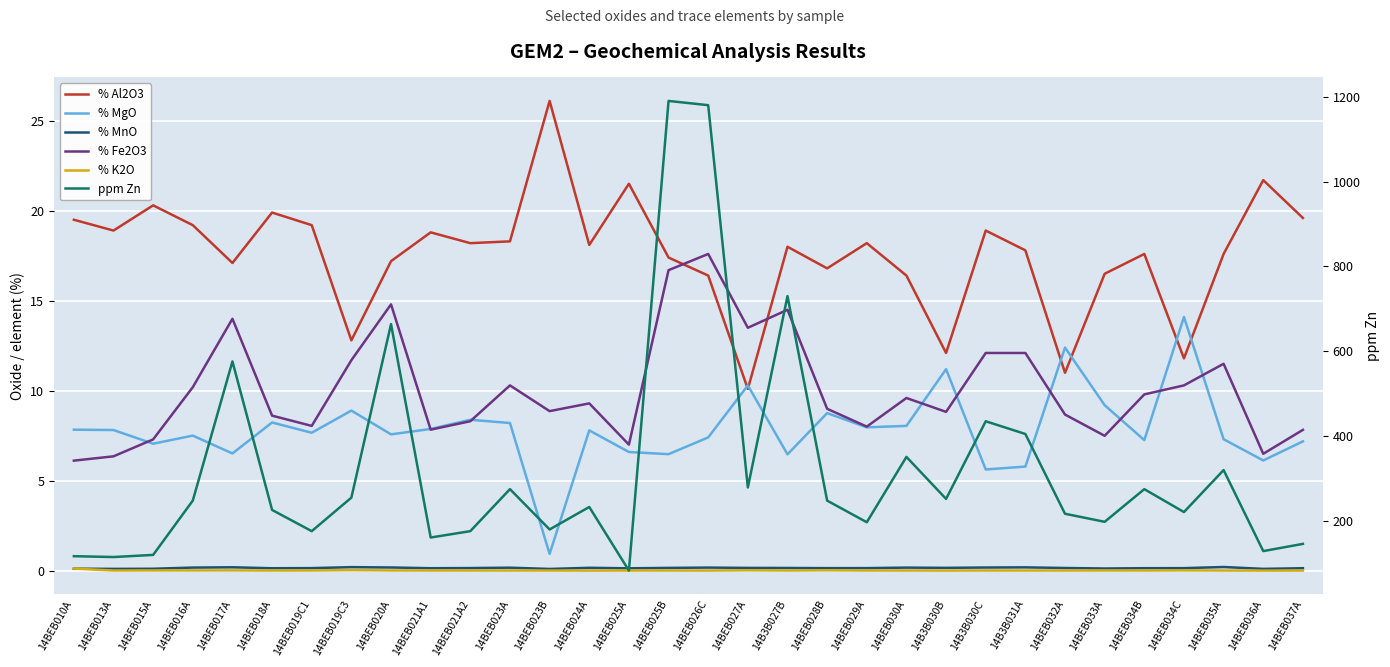

Count the % MnO values in the range 0 to 1.

32